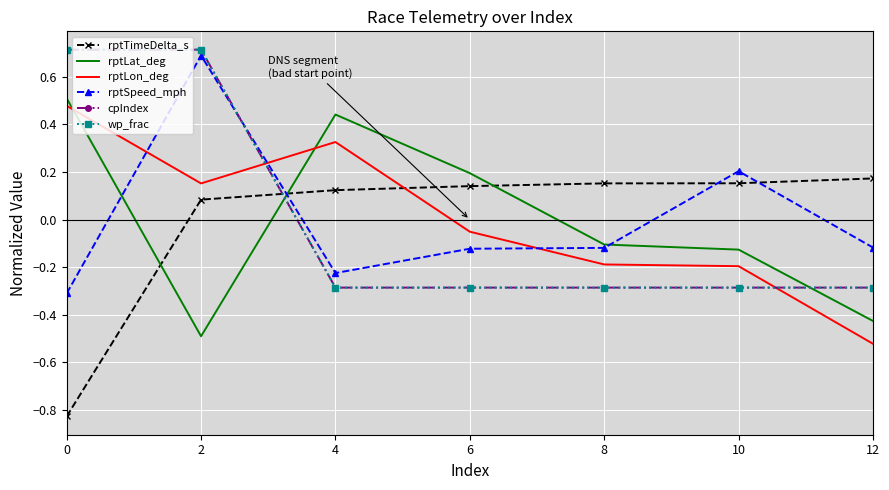

True or false: cpIndex has more than 2 interior local peaks.

False